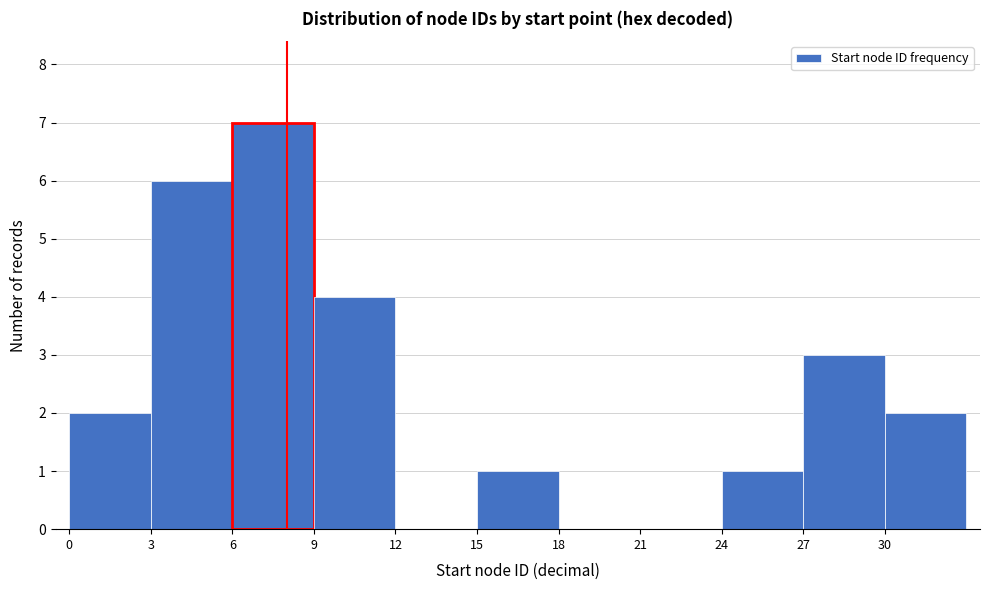

Reading left to right, list every bar in this chart as the range it spans on the x-axis followed by its height. The values are not printed on the chart, so give them approximately, as read against the axis.

0 to 3: 2
3 to 6: 6
6 to 9: 7
9 to 12: 4
12 to 15: 0
15 to 18: 1
18 to 21: 0
21 to 24: 0
24 to 27: 1
27 to 30: 3
30 to 33: 2